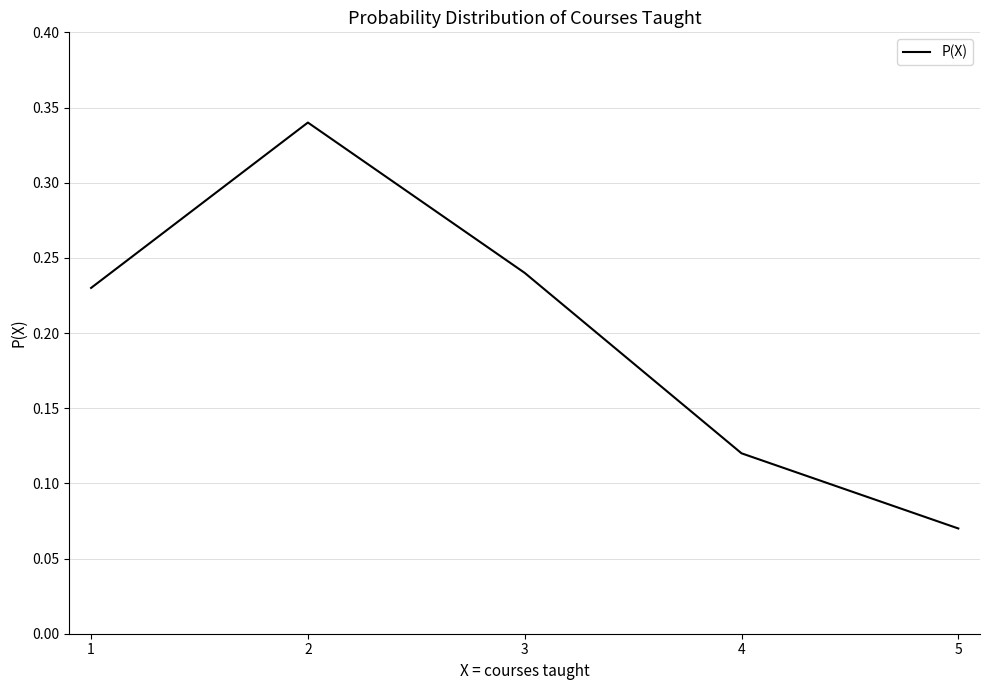

Which label corresponds to the largest value in the chart?

2